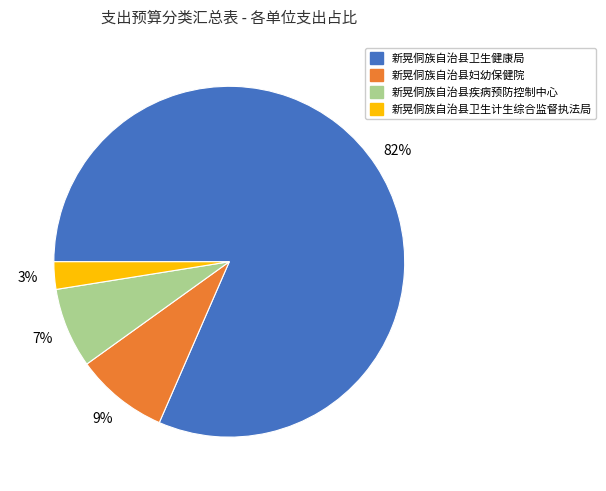

Rank the categories by value from highest to lowest.

新晃侗族自治县卫生健康局, 新晃侗族自治县妇幼保健院, 新晃侗族自治县疾病预防控制中心, 新晃侗族自治县卫生计生综合监督执法局